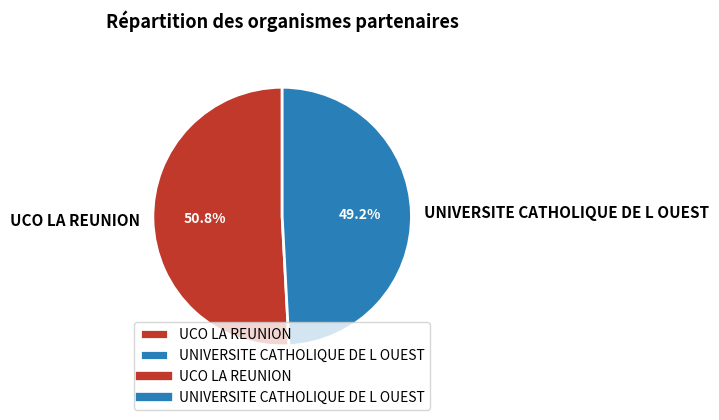

To the nearest percent, what is the combined percentage of UNIVERSITE CATHOLIQUE DE L OUEST and UCO LA REUNION?

100%